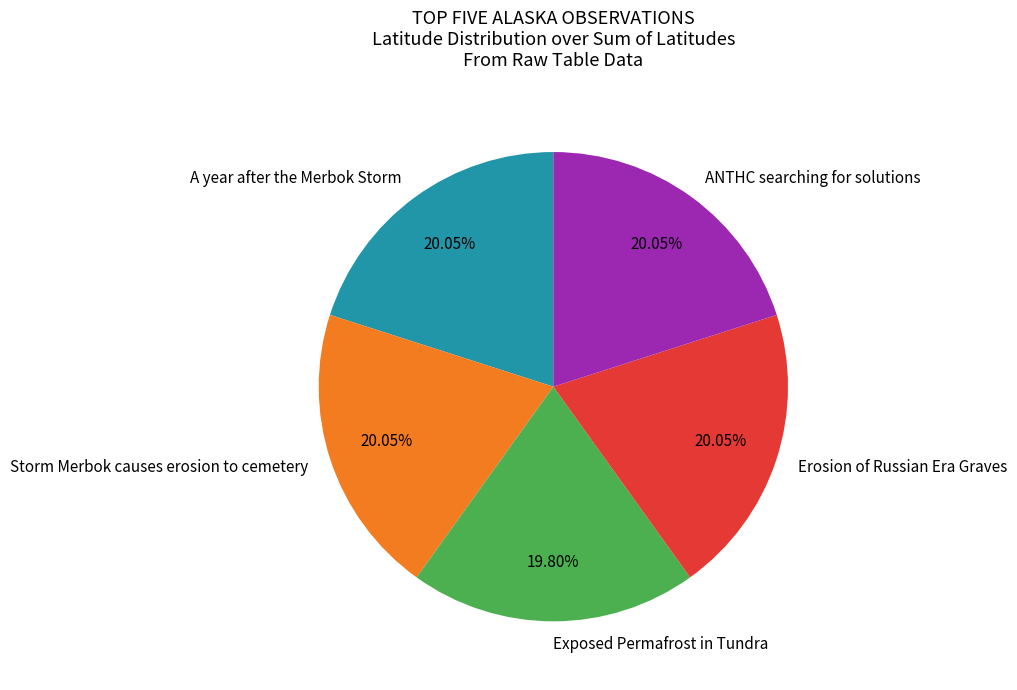

To the nearest percent, what percentage of the pie is A year after the Merbok Storm?

20%